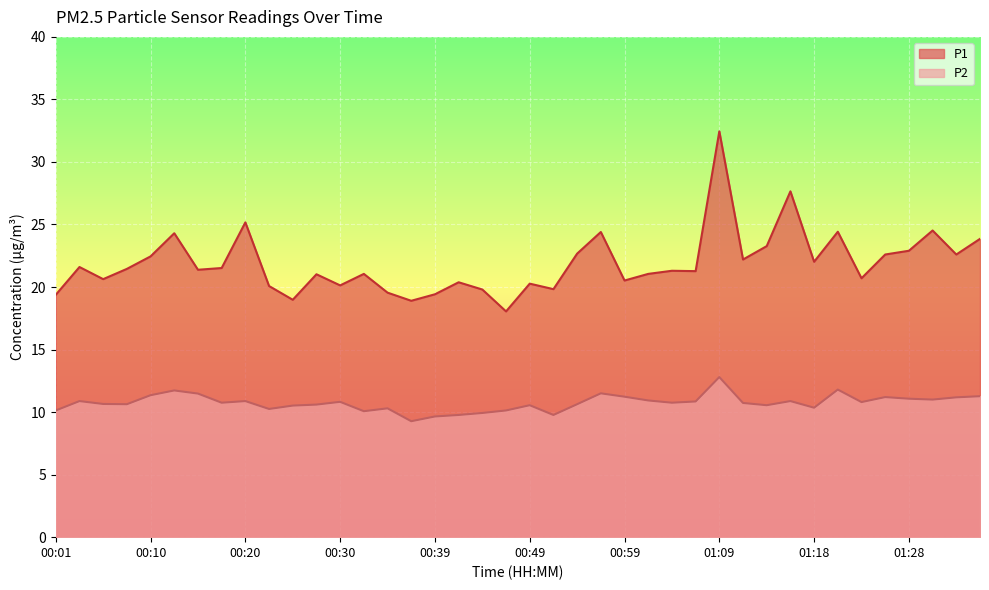

Which series has the largest range (max minus min)?

P1